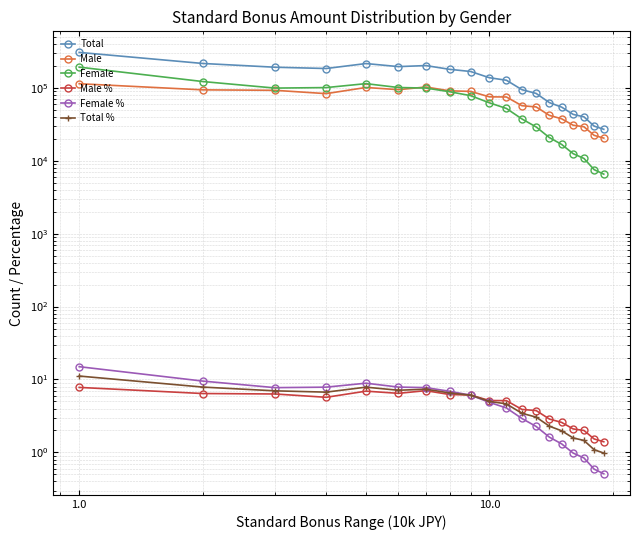

What is the average value of the Male % series?

4.7